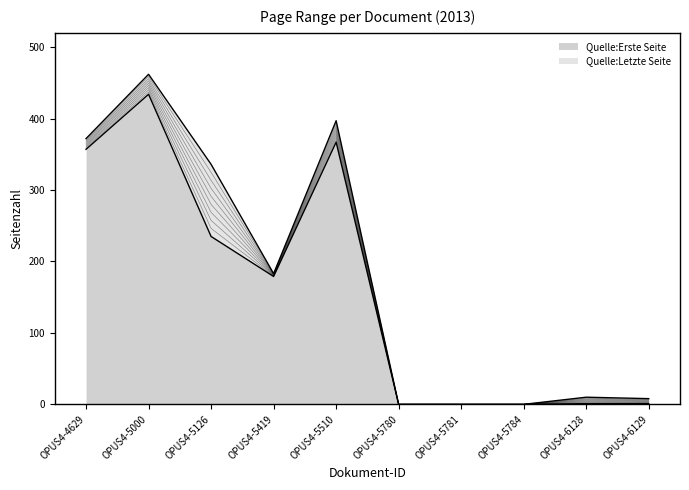

At which category is the sum across all series the highest?

OPUS4-5000